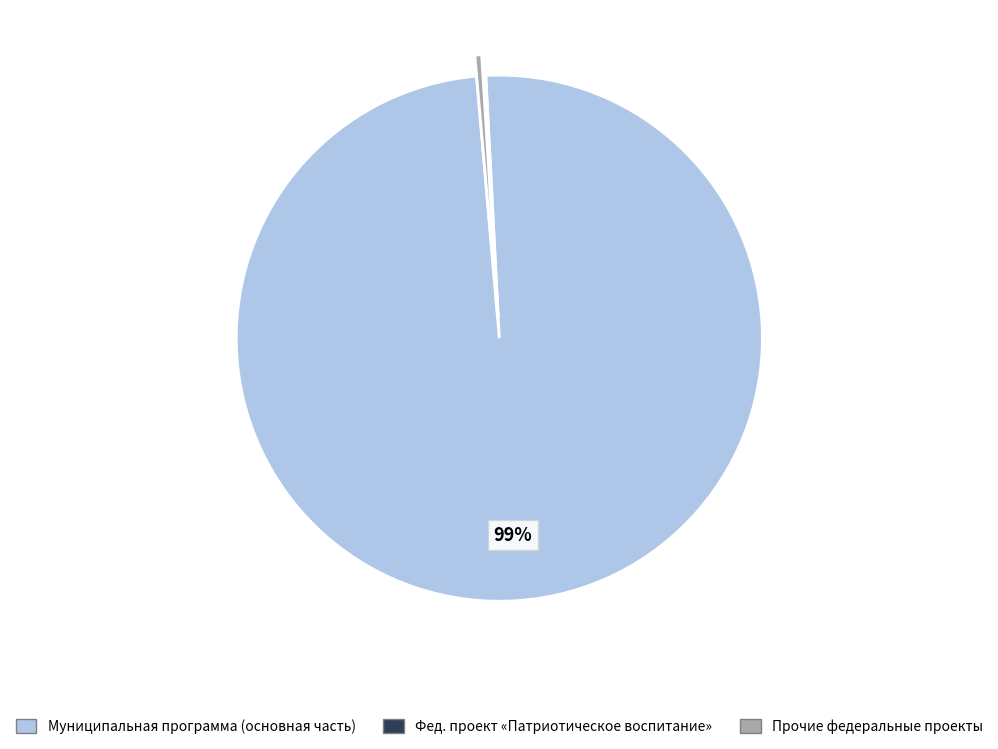

To the nearest percent, what is the average slice percentage?

33%